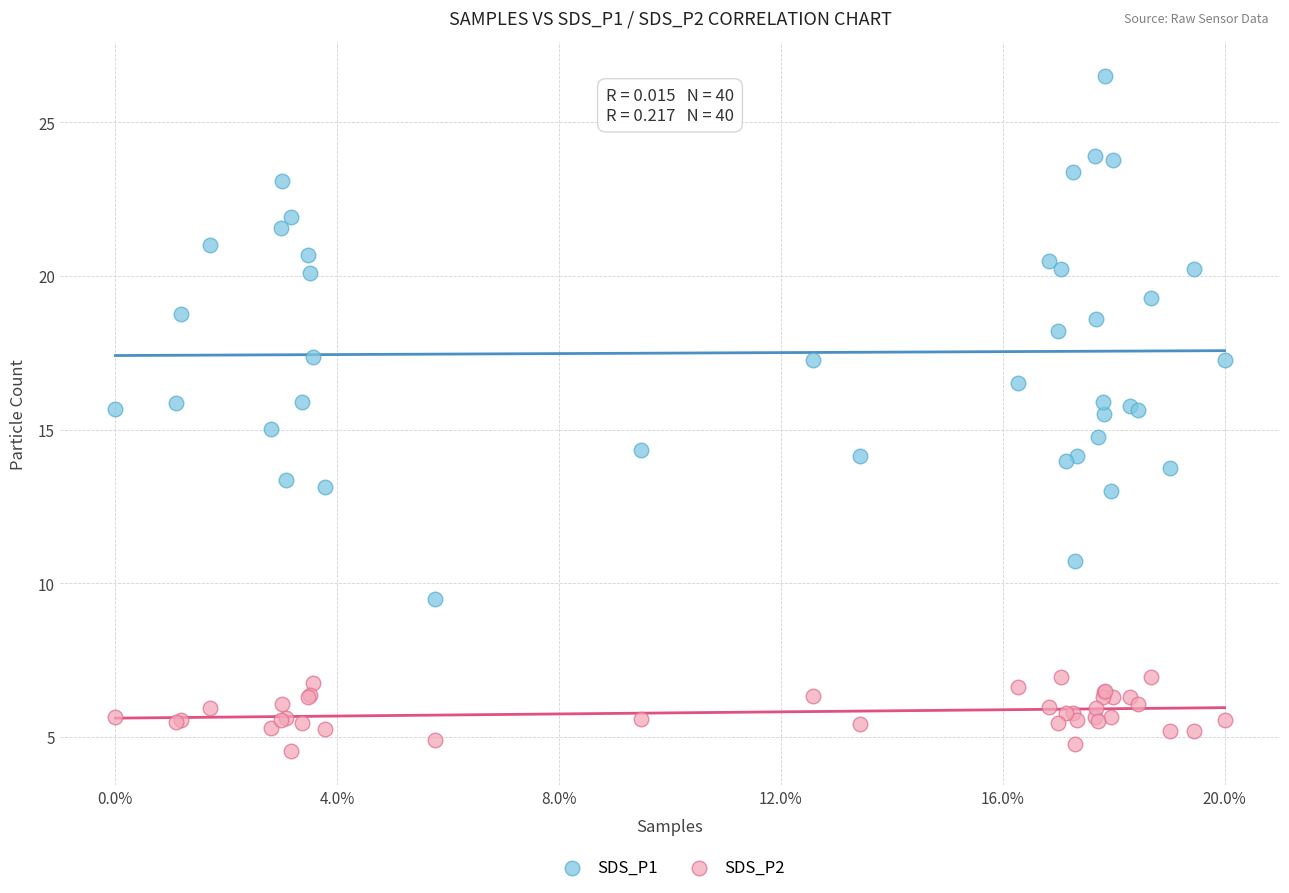

Which series has the widest spread of Y values?

SDS_P1